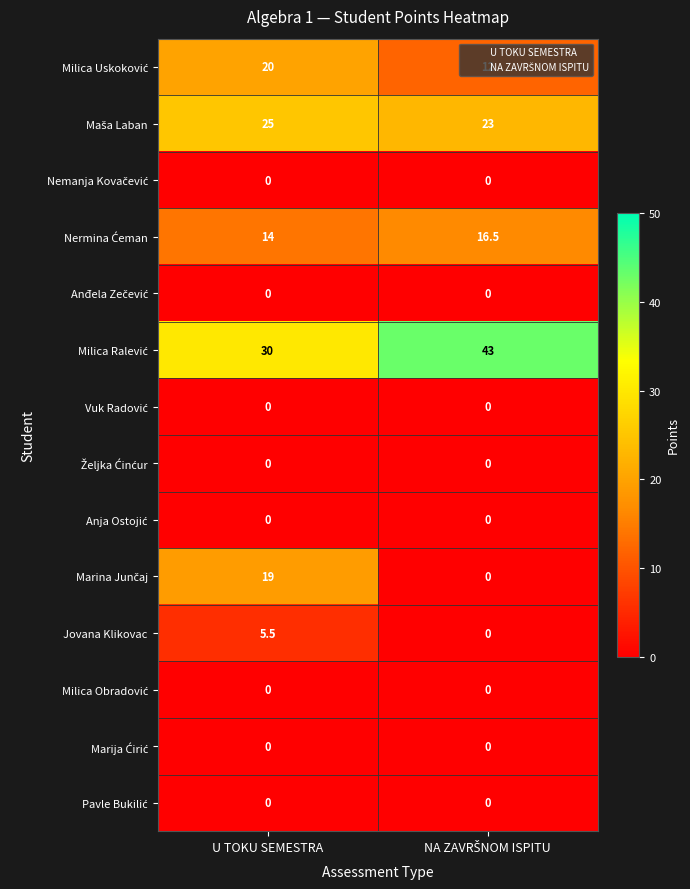

At how many categories does at least one series exceed 6?

2